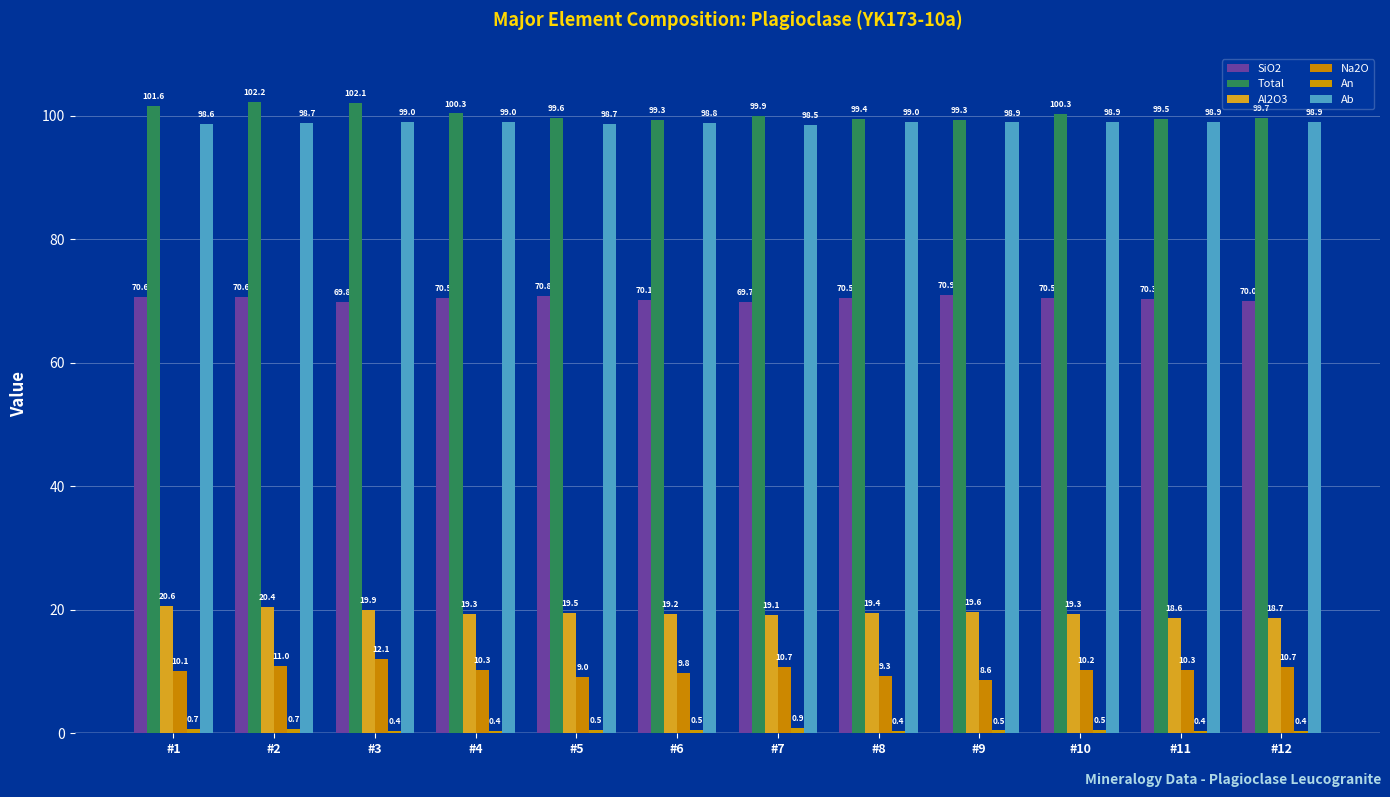

Which series has the largest range (max minus min)?

Na2O